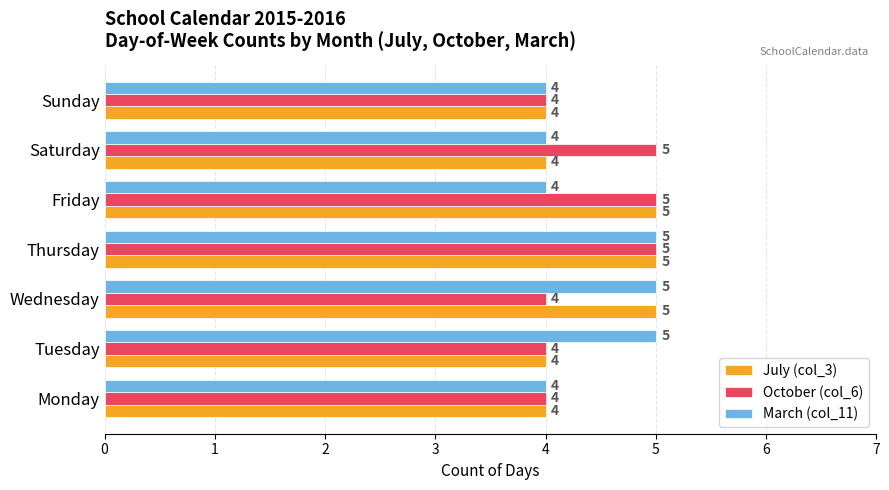

What is the total value across all series at Saturday?

13